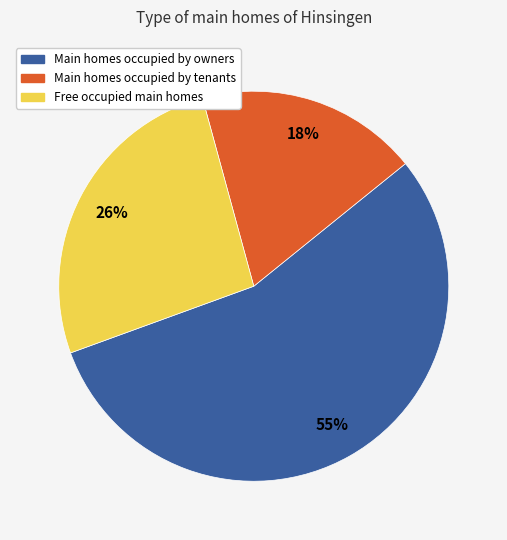

Is there any slice that represents more than half of the pie?

Yes